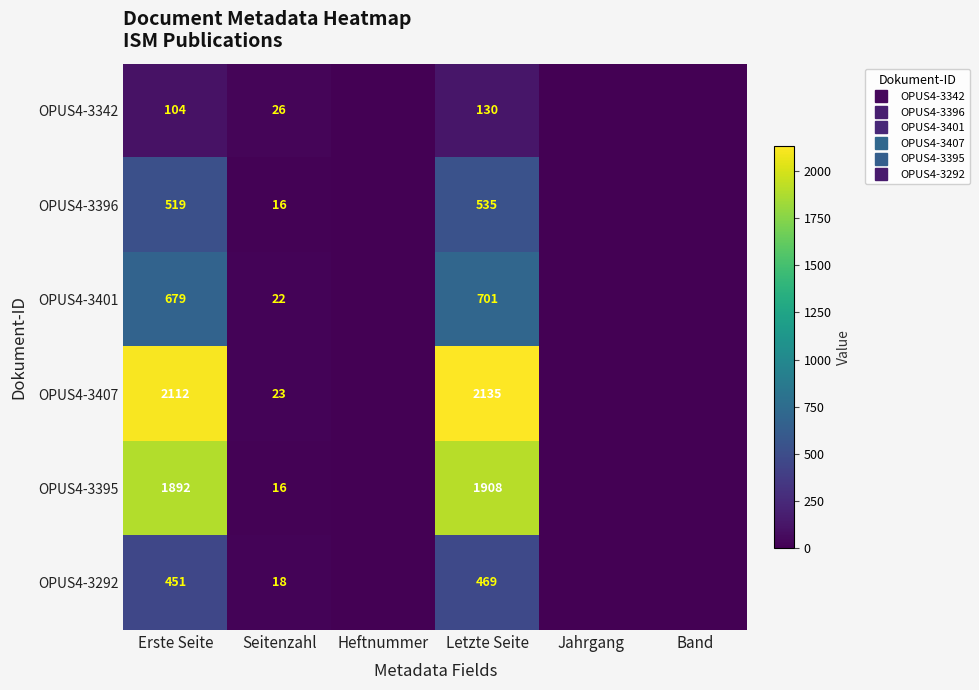

Rank the series at Band from highest to lowest value.

OPUS4-3342, OPUS4-3396, OPUS4-3401, OPUS4-3407, OPUS4-3395, OPUS4-3292